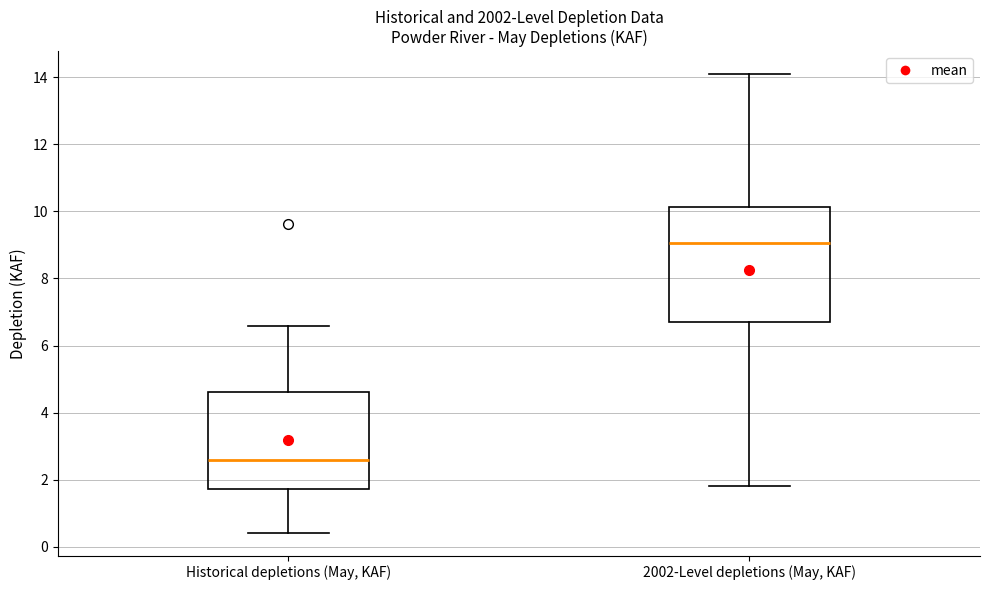

Reading left to right, read every box against the y-axis: the position of its median line, the range the box covers, and the ends of its whiskers. The values are not printed on the chart, so give them approximately, as read against the axis.

Historical depletions (May, KAF): median 2.6, box 1.8 to 4.6, whiskers 0.4 to 6.6
2002-Level depletions (May, KAF): median 9.0, box 6.8 to 10.2, whiskers 1.8 to 14.0